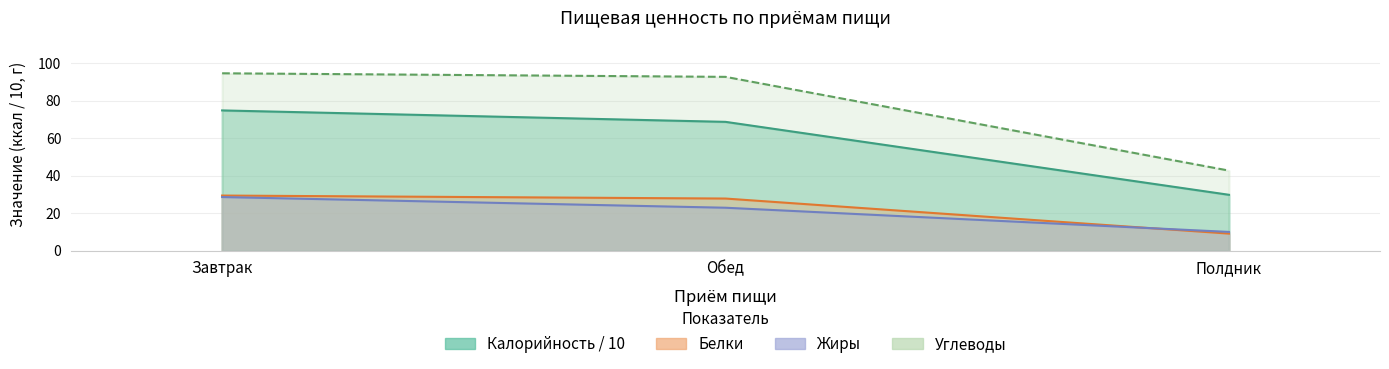

What is the difference between the second highest and minimum values in the Калорийность series?

38.9